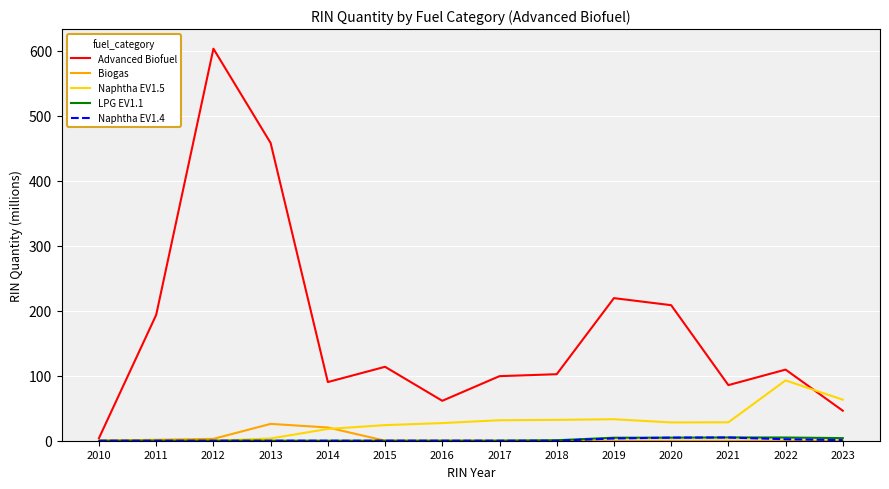

The Advanced Biofuel series shows 110.2 at 2011. True or false?

False